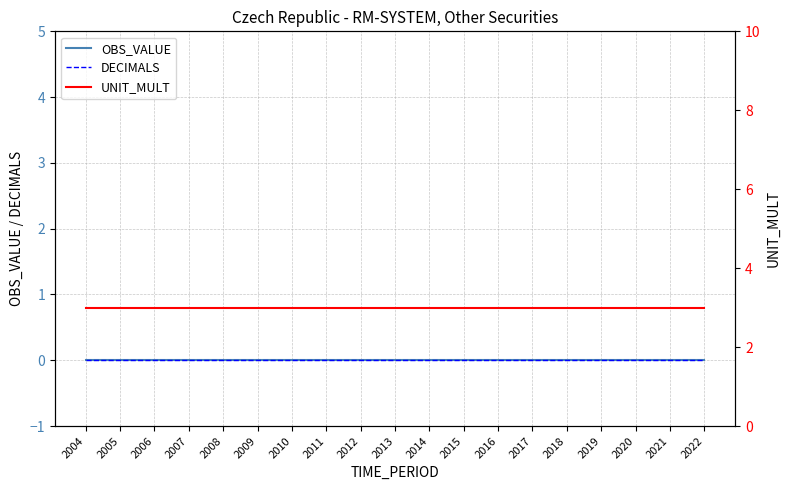

How many lines are shown in the chart?

3